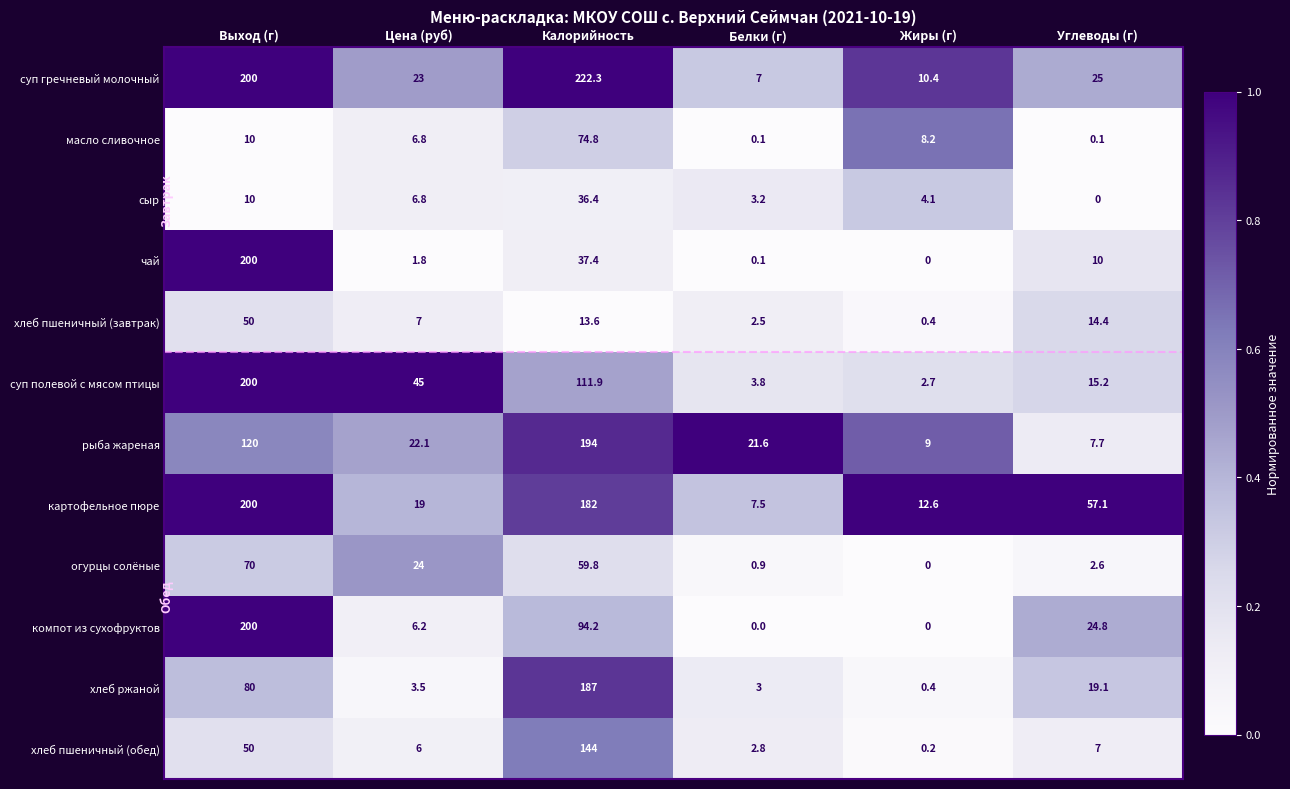

Which series has the largest range (max minus min)?

суп гречневый молочный